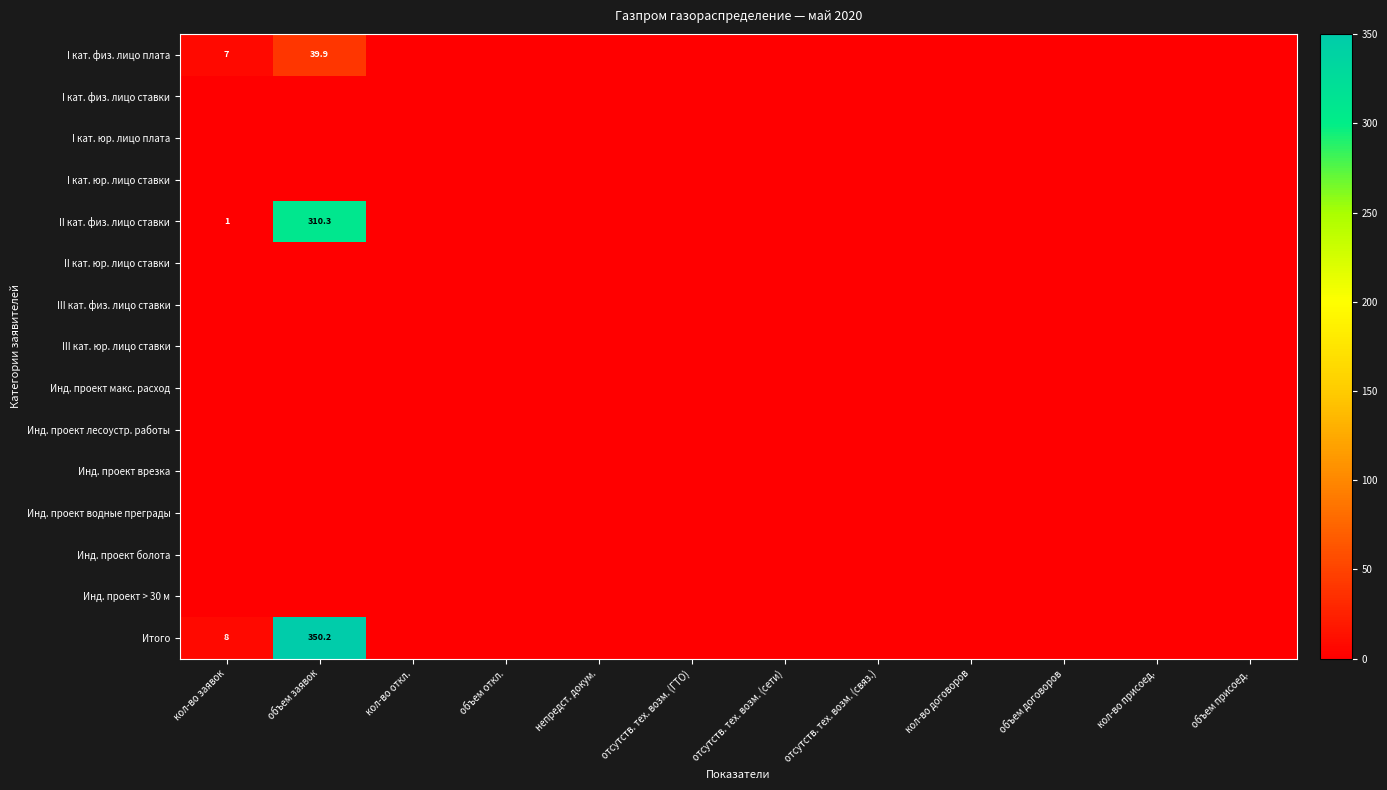

The II кат. физ. лицо ставки series shows 310.3 at объем заявок. True or false?

True